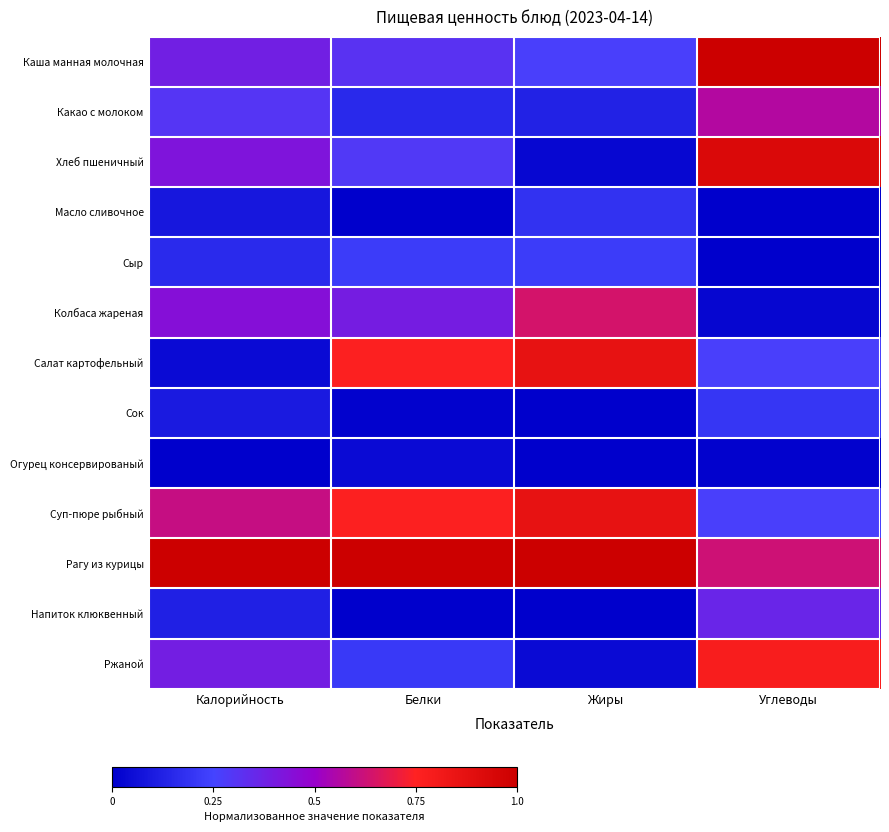

Which category has the lowest value across all series?

Белки